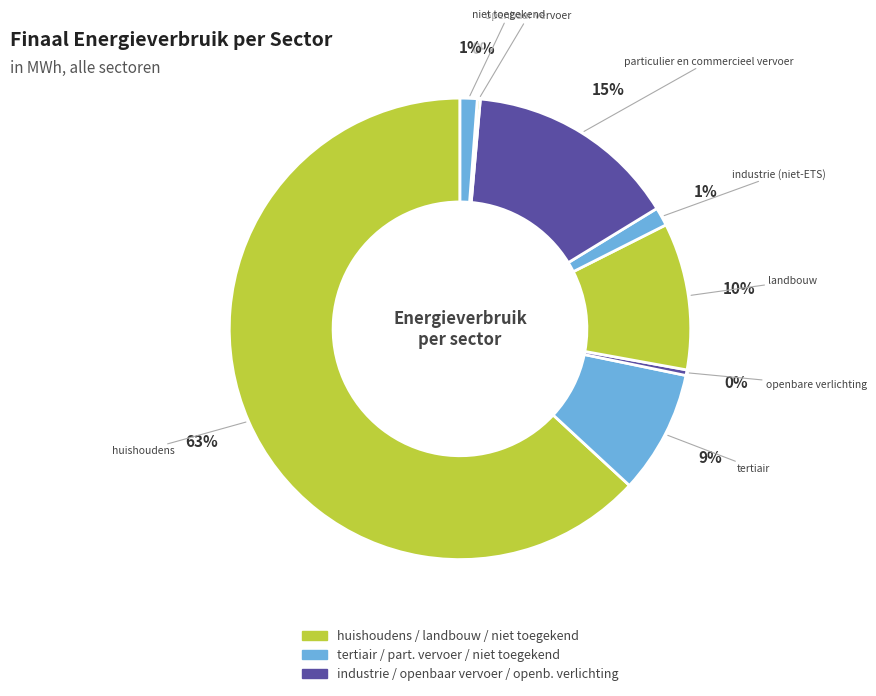

How many slices are in this pie chart?

8